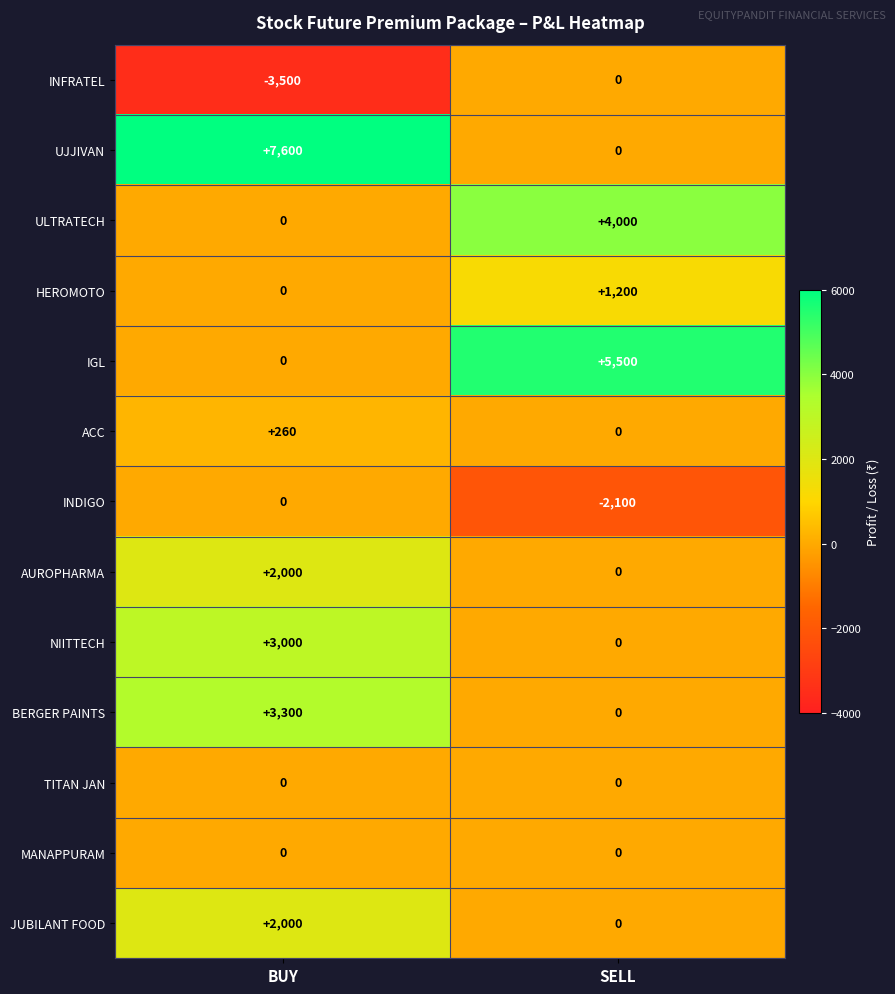

Reading left to right, what are all the values shown in this chart?

INFRATEL: -3500	0
UJJIVAN: 7600	0
ULTRATECH: 0	4000
HEROMOTO: 0	1200
IGL: 0	5500
ACC: 260	0
INDIGO: 0	-2100
AUROPHARMA: 2000	0
NIITTECH: 3000	0
BERGER PAINTS: 3300	0
TITAN JAN: 0	0
MANAPPURAM: 0	0
JUBILANT FOOD: 2000	0